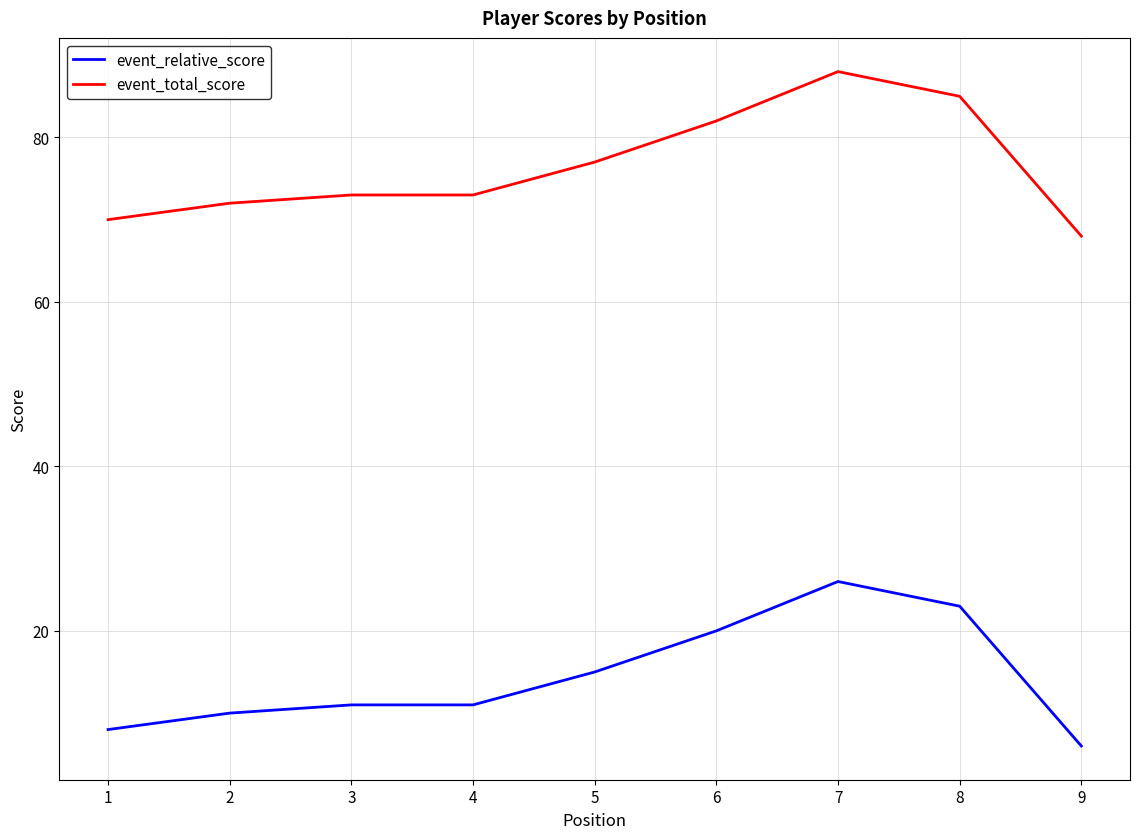

What is the difference between the second highest and second lowest values in the event_relative_score series?

15